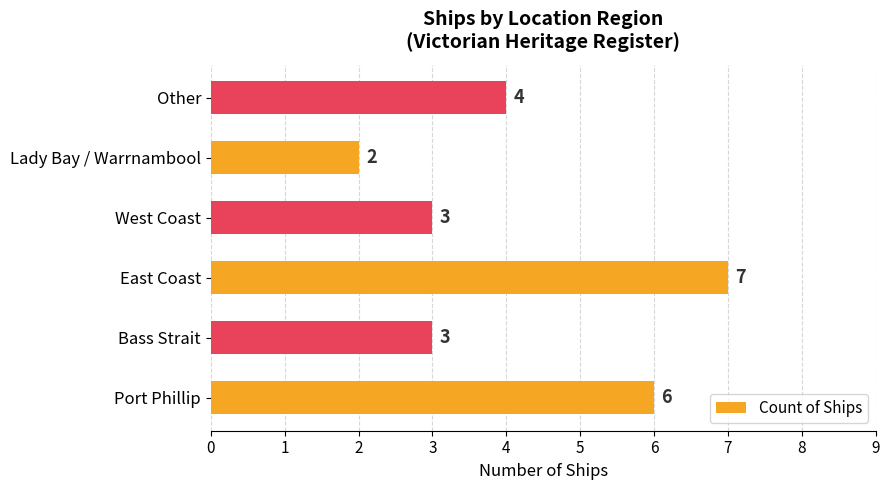

What is the difference between the values at East Coast and Bass Strait?

4